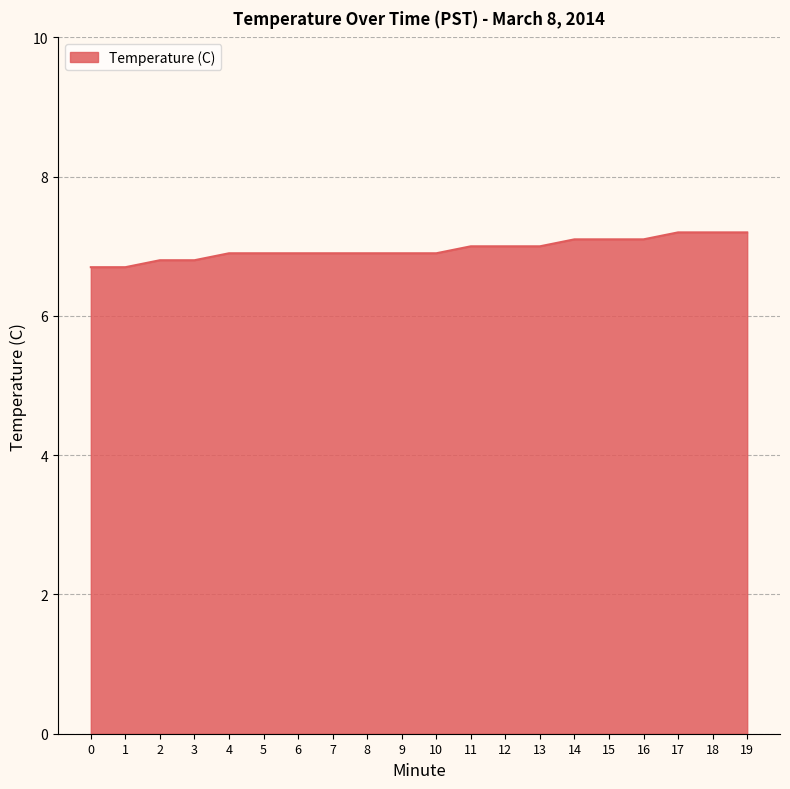

Which has a higher value, 17 or 11?

17